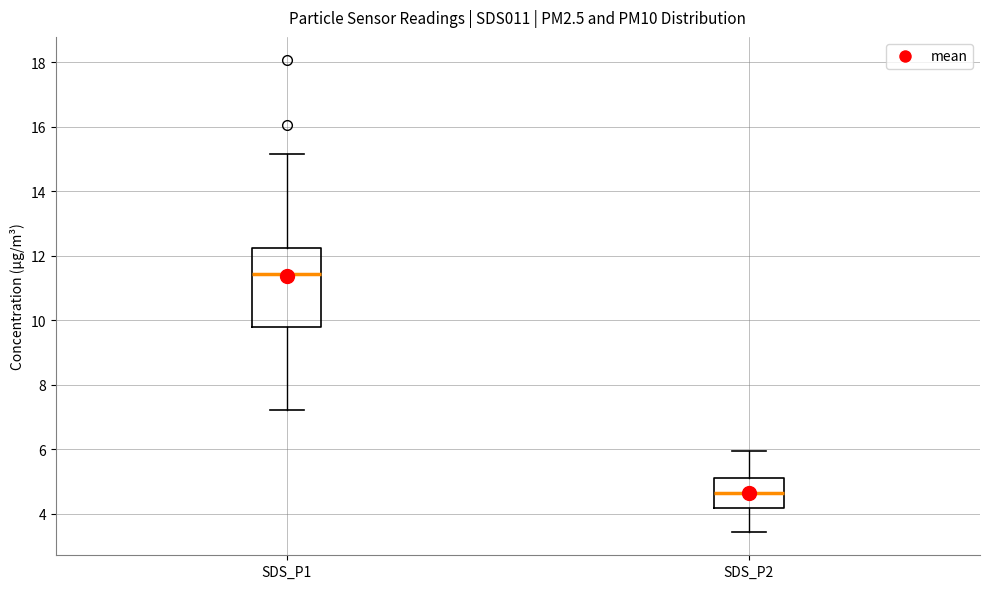

Reading left to right, transcribe this box plot: for each box, give where its median line is, the range the box spans, and where its two whiskers end, as read against the y-axis. The values are not printed on the chart, so give them approximately, as read against the axis.

SDS_P1: median 11.4, box 9.8 to 12.2, whiskers 7.2 to 15.2
SDS_P2: median 4.6, box 4.2 to 5.2, whiskers 3.4 to 6.0